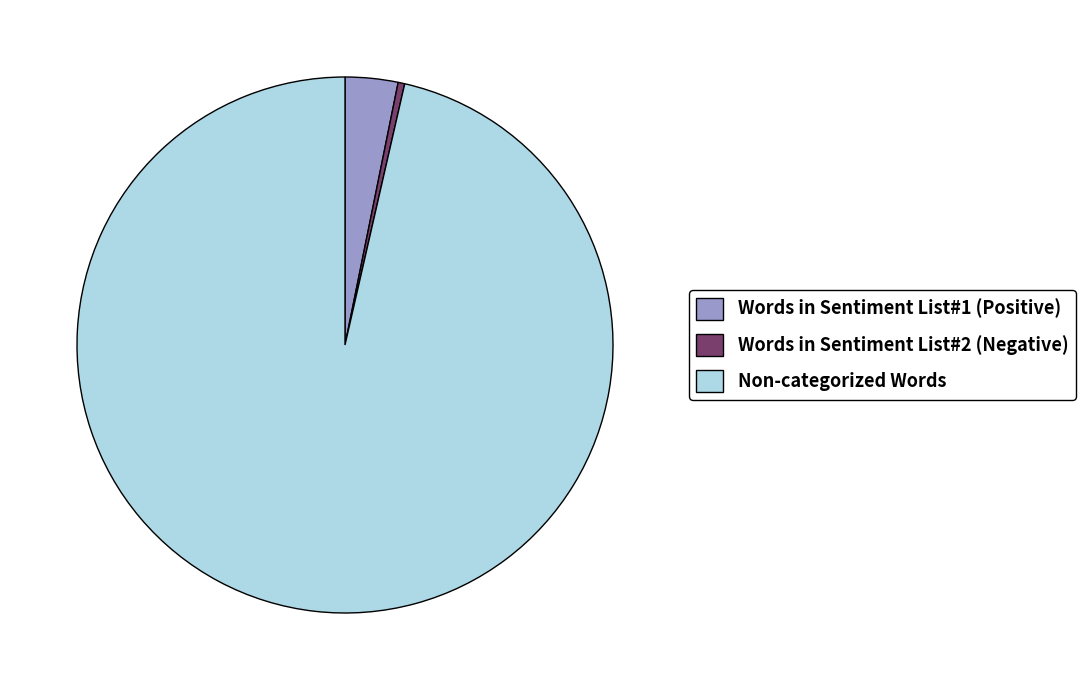

Is the sum of Words in Sentiment List#2 (Negative) and Non-categorized Words greater than half?

Yes